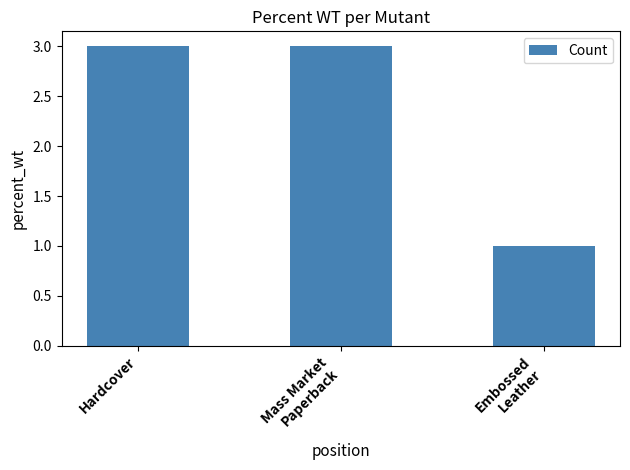

Approximately how many times larger is the value at Hardcover compared to Mass Market
Paperback?

1.0